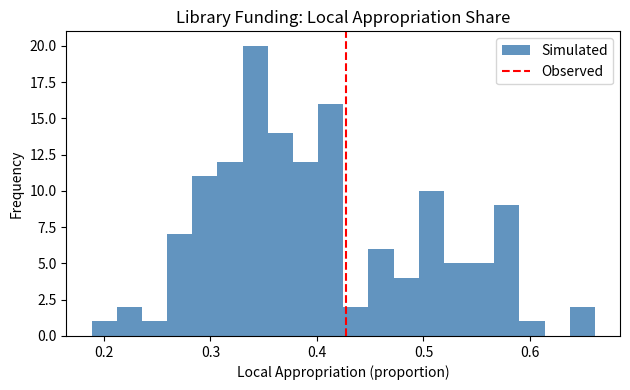

Around what value on the x-axis is the tallest bar? Give the approximate position of its centre, as read against the axis.

0.34